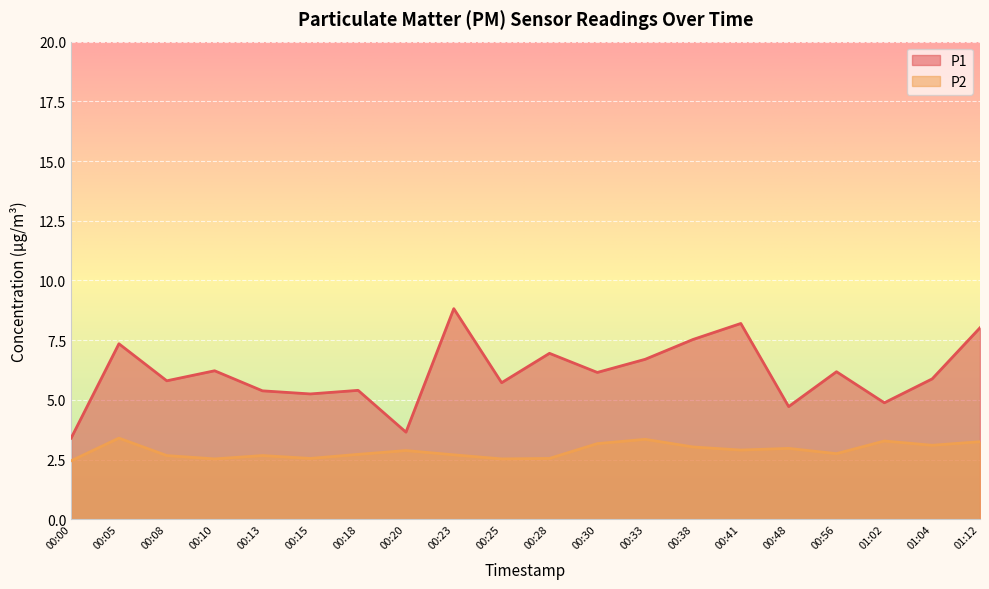

The P1 series shows 9.3 at 00:25. True or false?

False